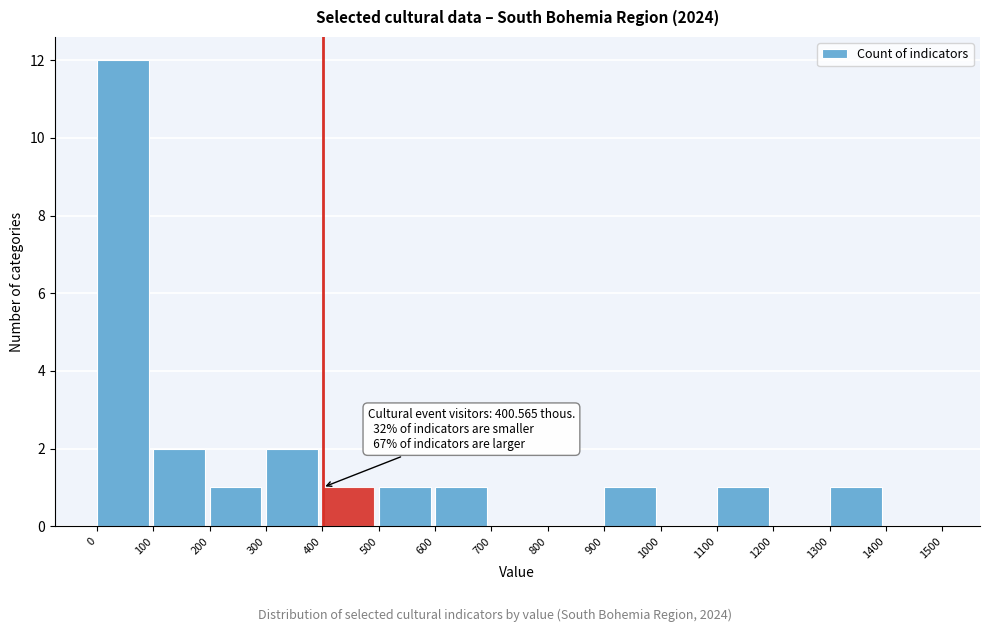

Over which range of the x-axis is the bar tallest?

0 to 100